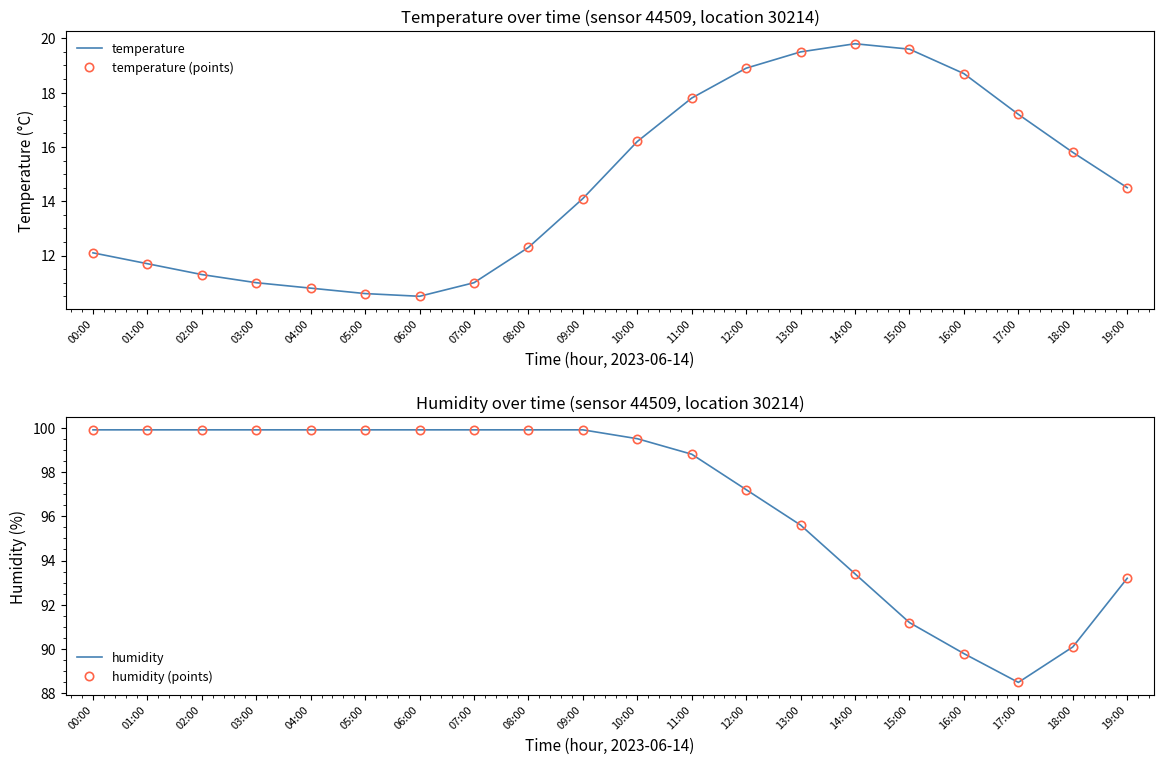

What position from the left is 13:00?

14